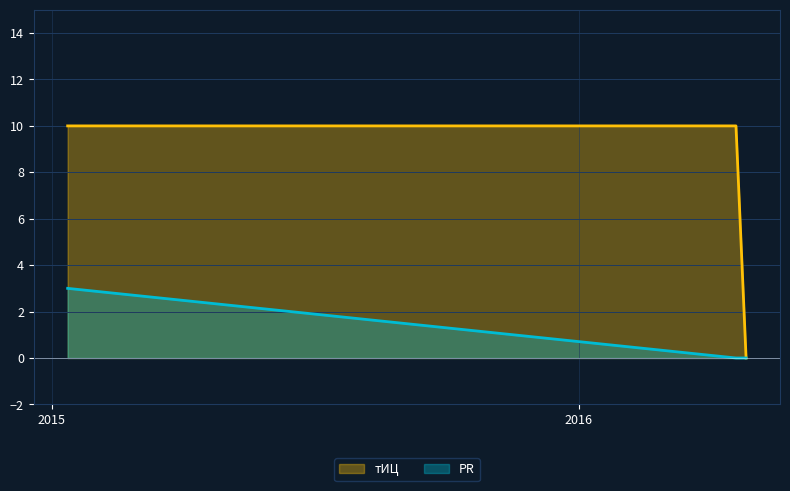

How many lines are shown in the chart?

2